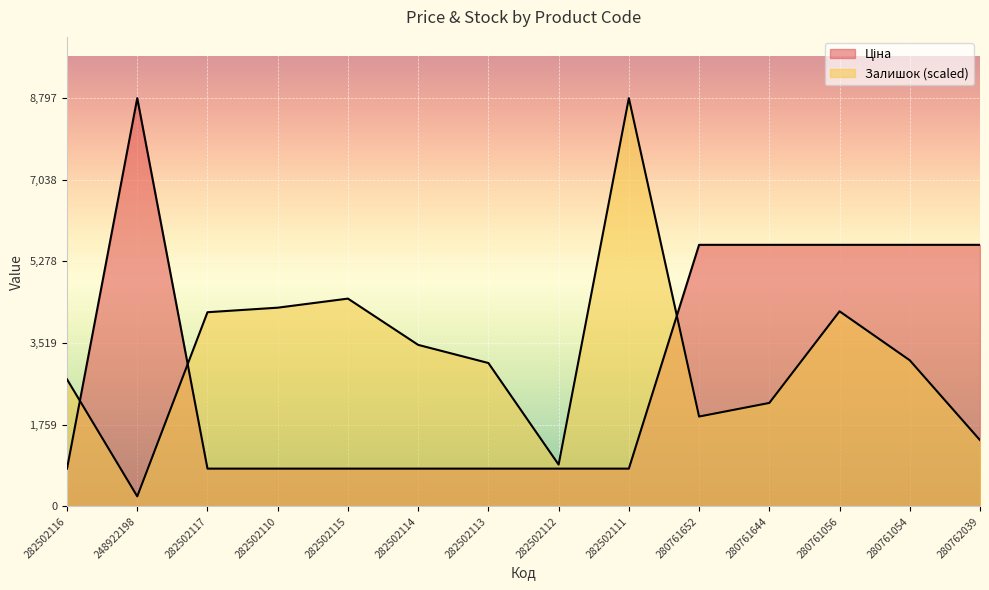

How many distinct data groups are displayed?

2